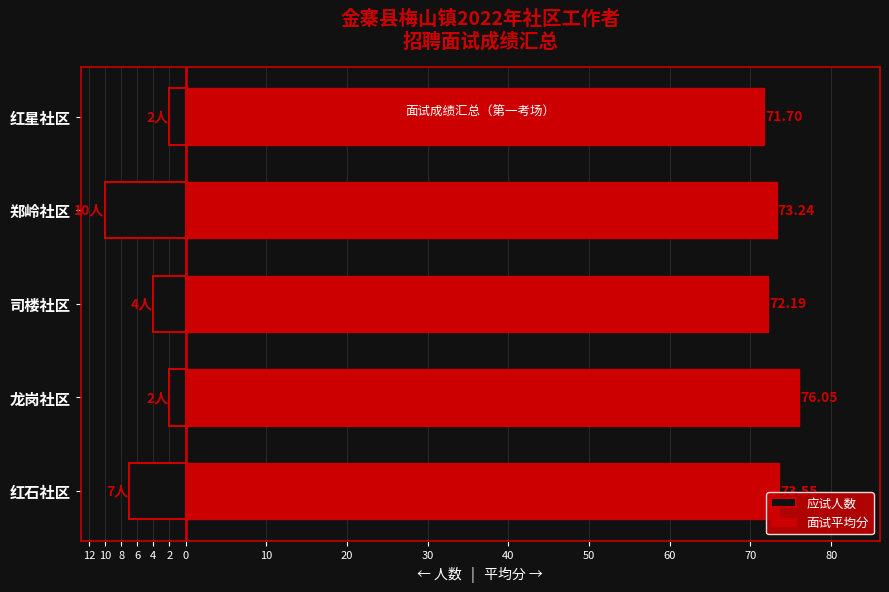

Which series changed the most between 红石社区 and 龙岗社区?

应试人数